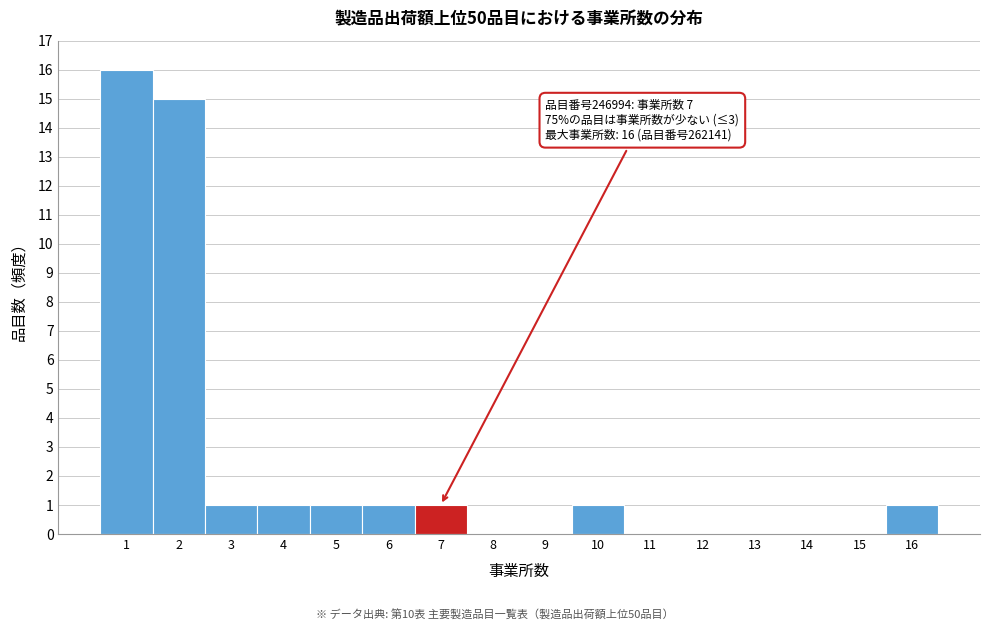

Over which range of the x-axis is the bar tallest?

0.5 to 1.5